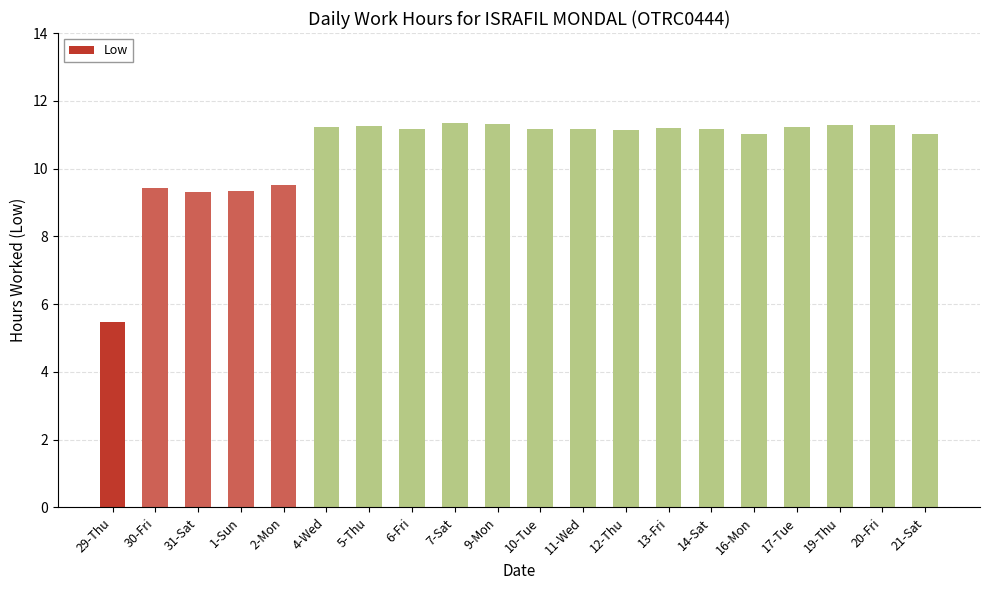

What is the value of the 15th bar from the left?

11.2